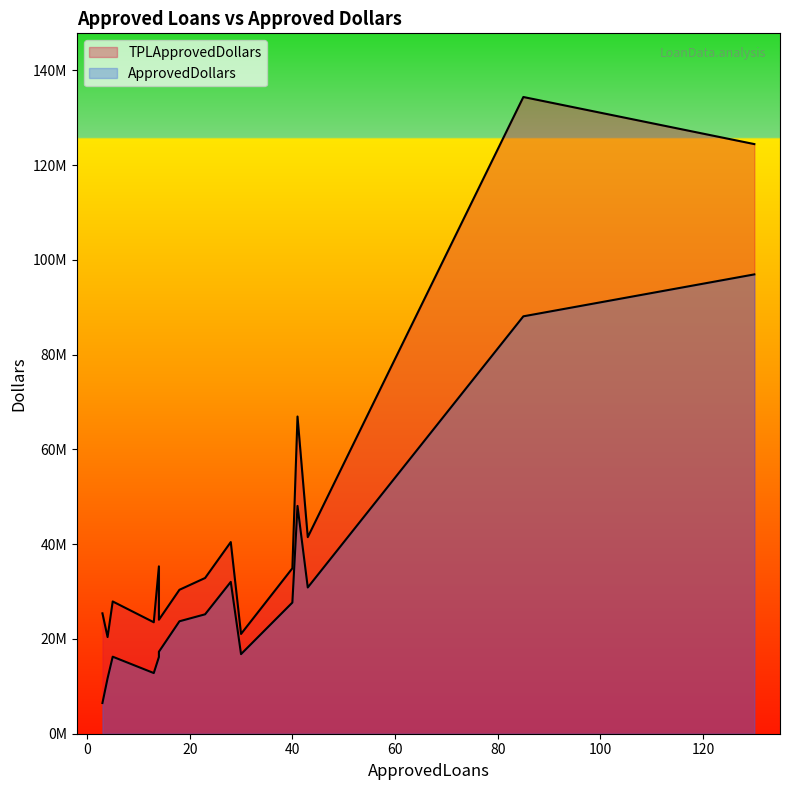

What is the minimum value for TPLApprovedDollars?

20393095.0